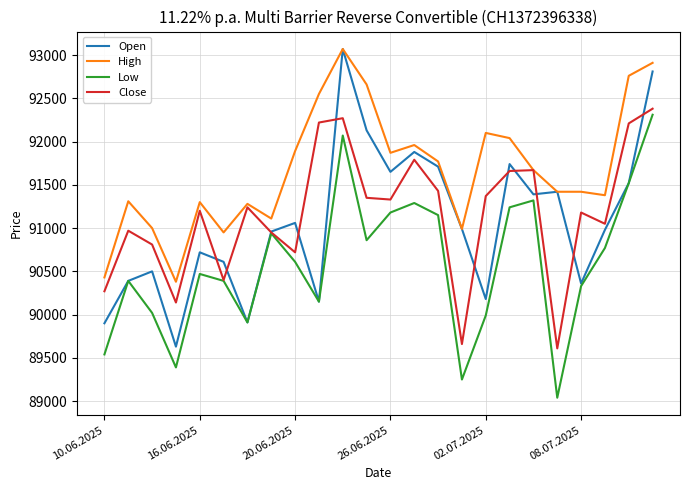

True or false: High and Low cross at least once.

False